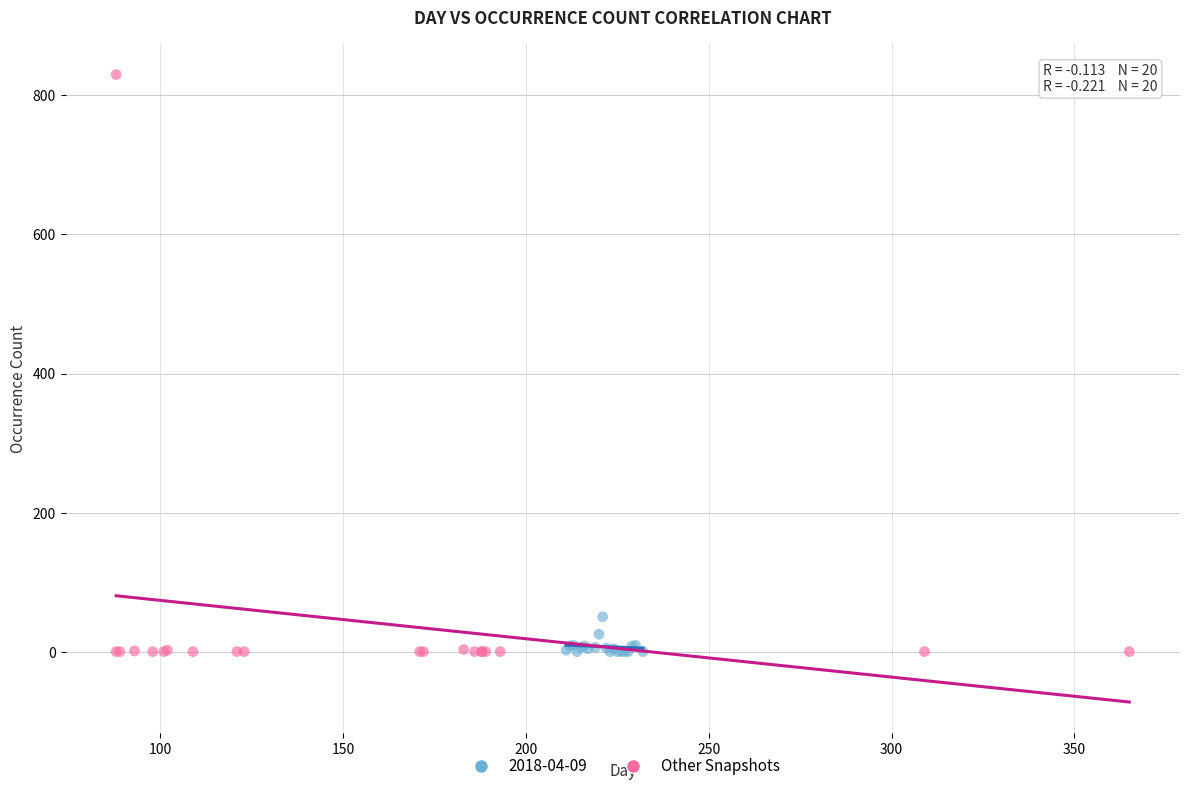

Which series has the largest Y range (max minus min)?

Other Snapshots